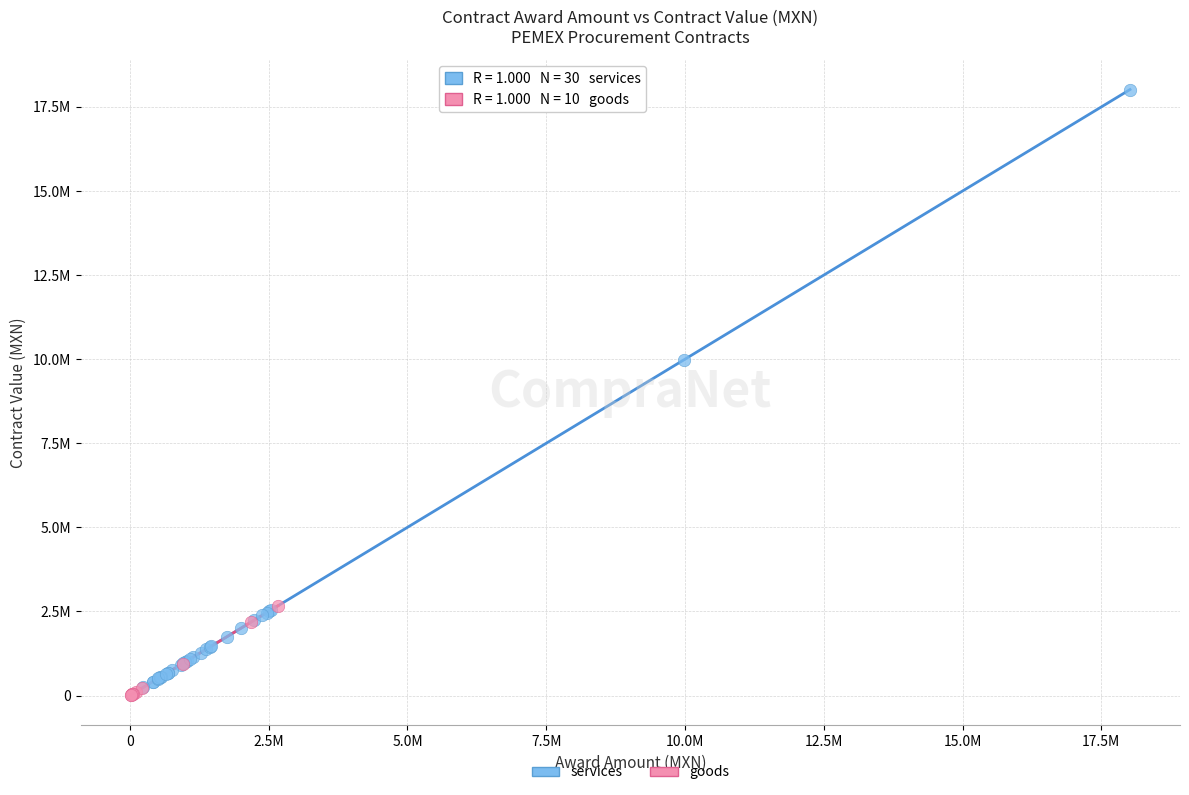

What are all the series names shown in the legend?

services, goods